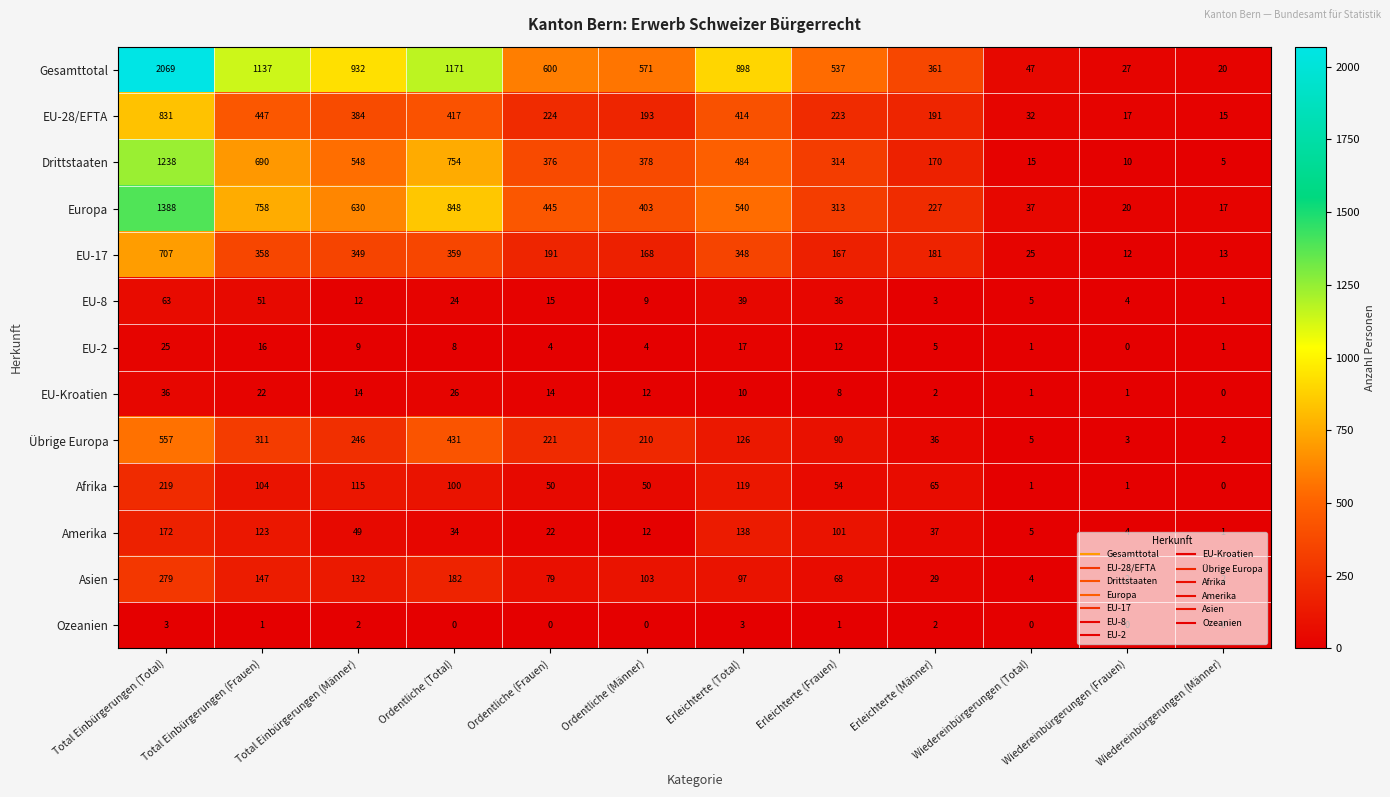

At which category does the chart reach its peak across all series?

Total Einbürgerungen (Total)